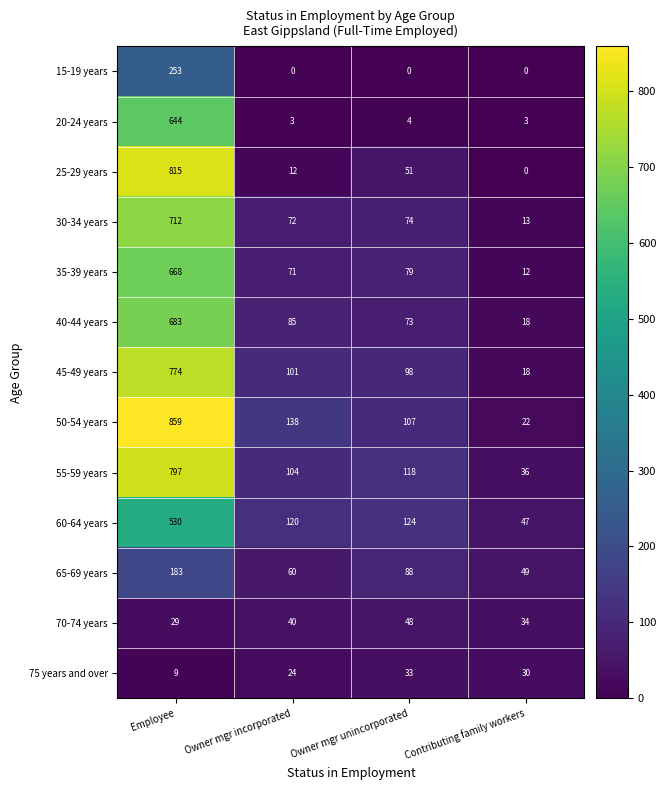

At which category is the sum across all series the highest?

Employee